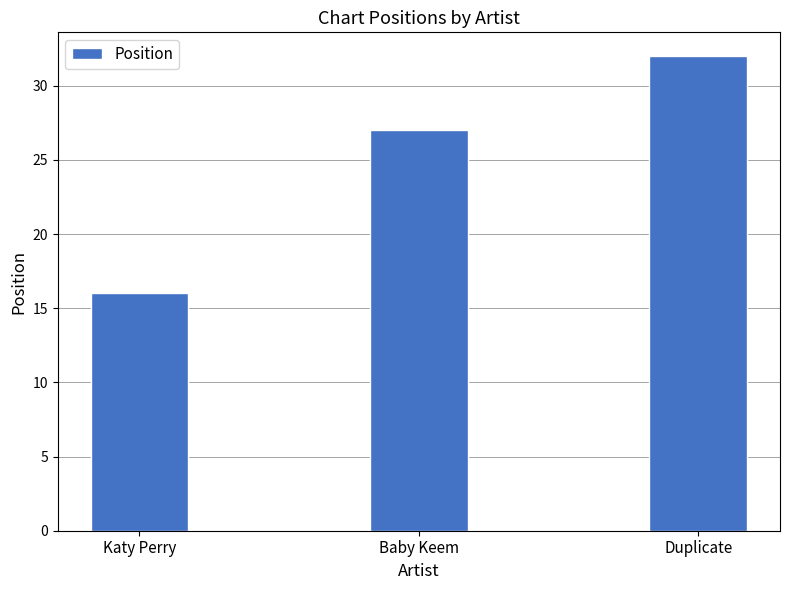

The value at Duplicate is 7. True or false?

False